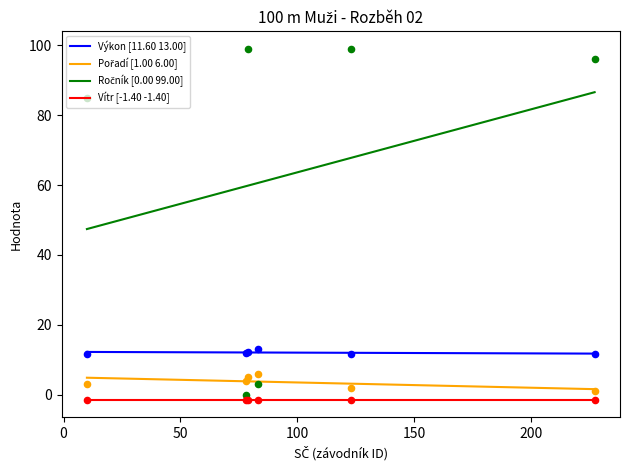

Which series has the largest total across all categories?

Ročník